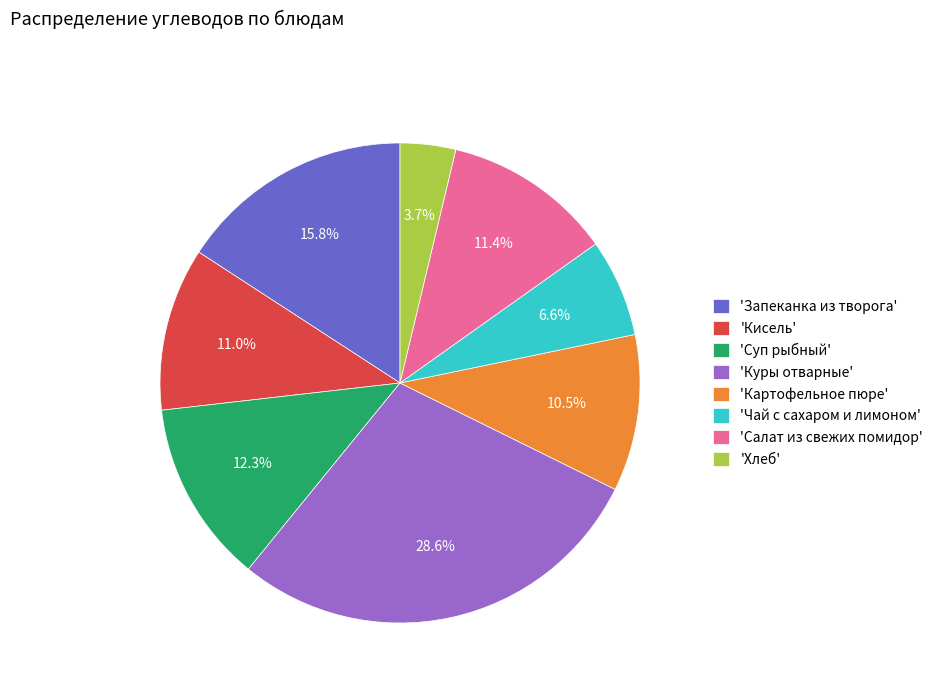

Is there any slice that represents more than half of the pie?

No